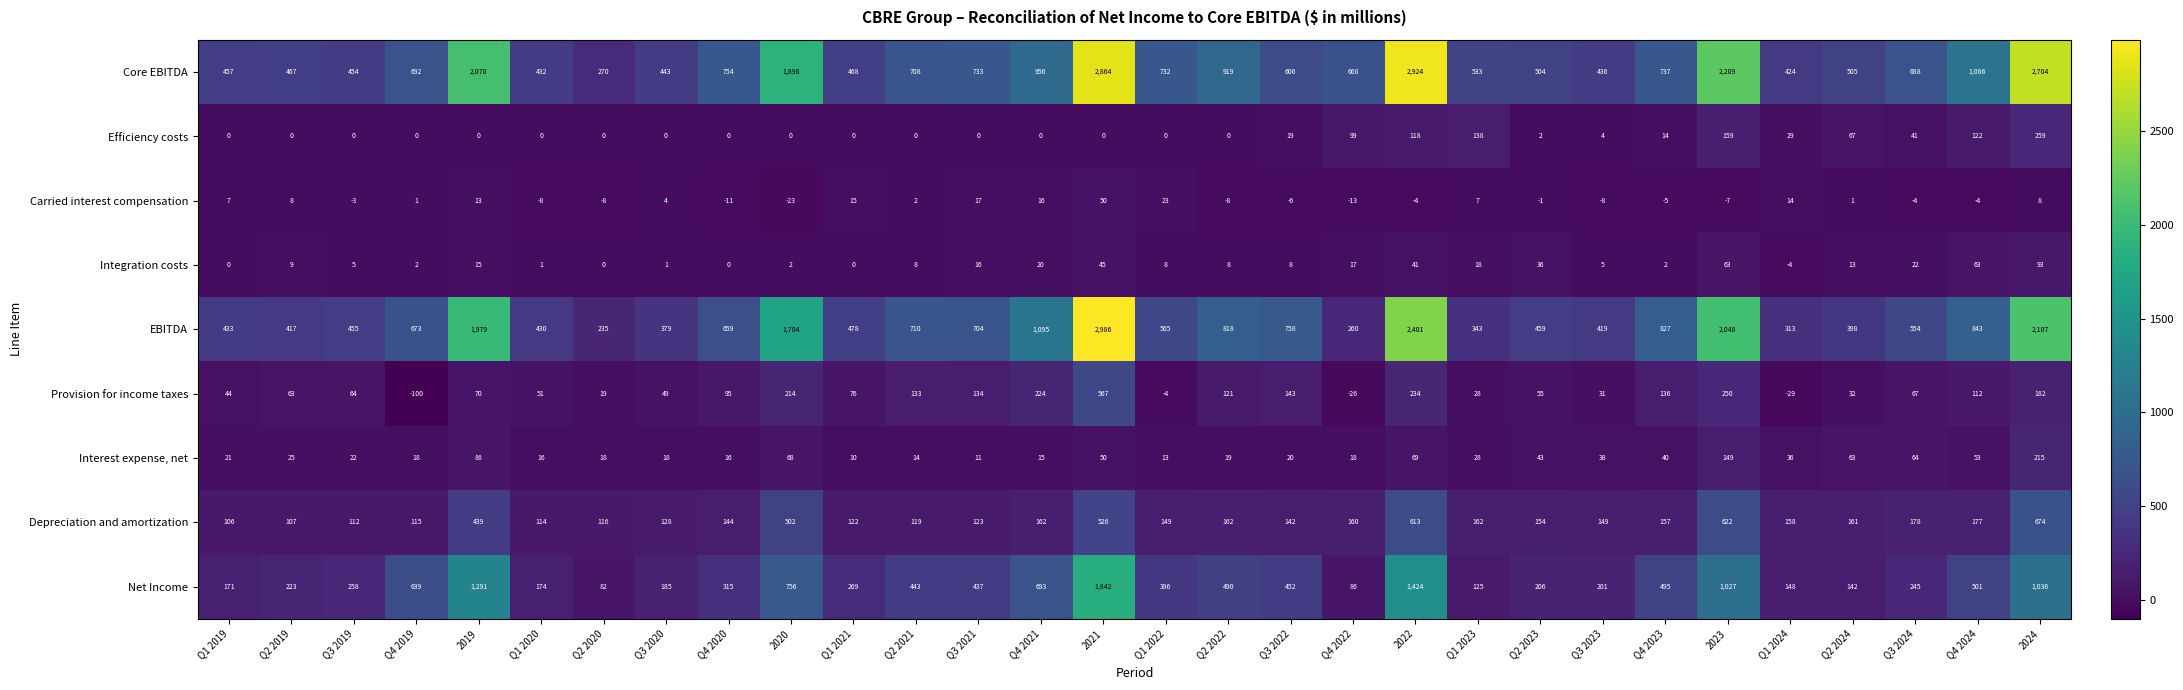

Between Q4 2023 and 2024, which series saw the biggest shift?

Core EBITDA